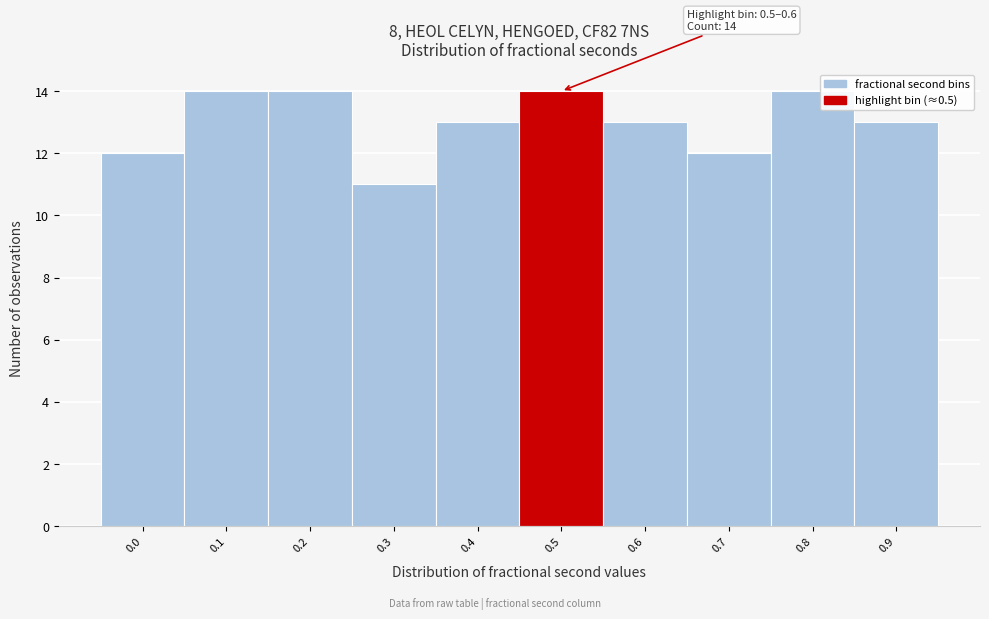

Reading left to right, what are all the values shown in this chart?

0.0=12	0.1=14	0.2=14	0.3=11	0.4=13	0.5=14	0.6=13	0.7=12	0.8=14	0.9=13